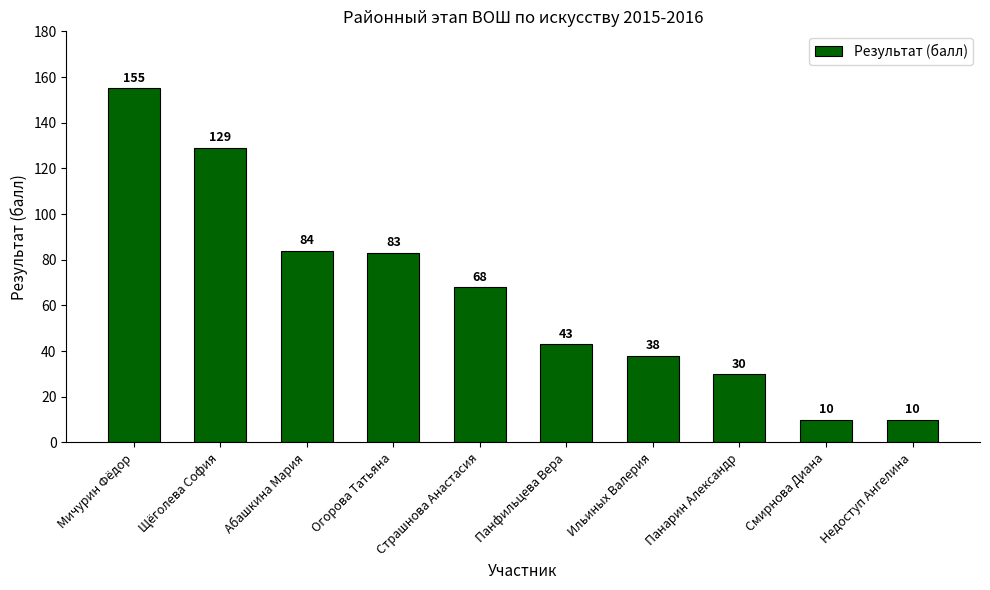

Between Панарин Александр and Панфильцева Вера, which is larger?

Панфильцева Вера